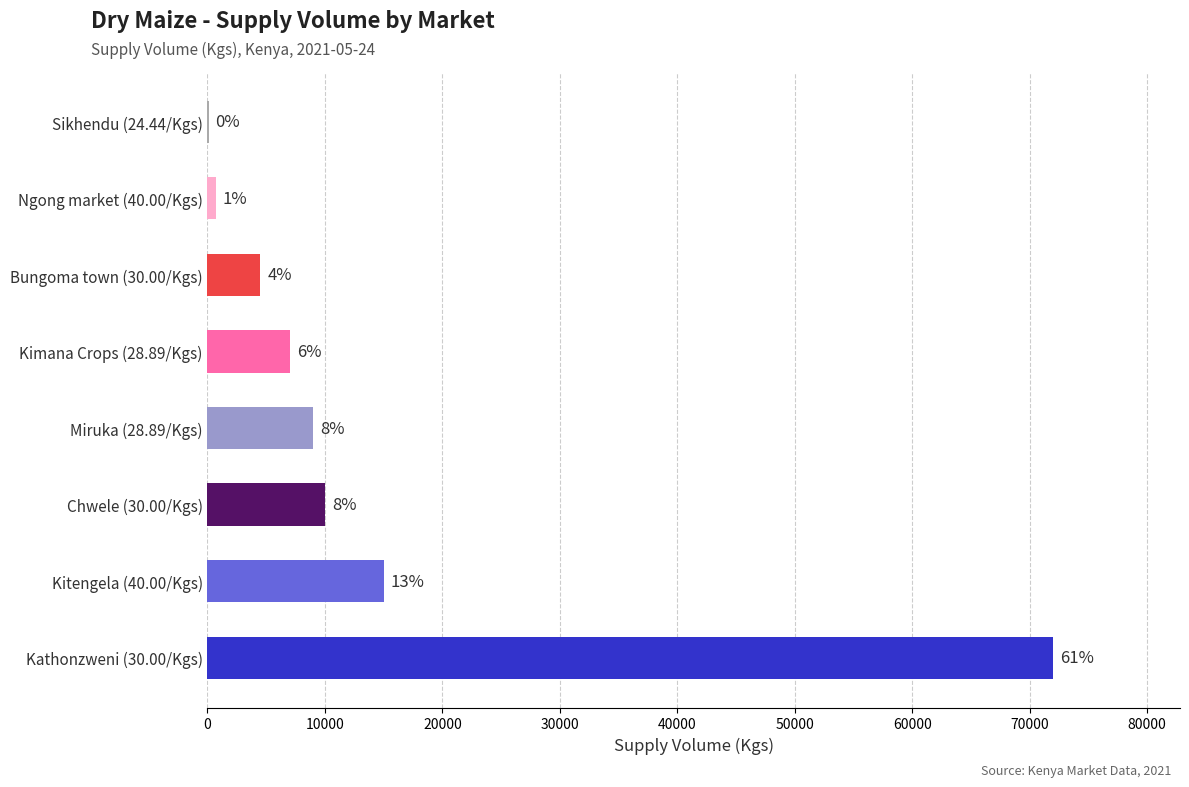

What is the sum of all values?

118310